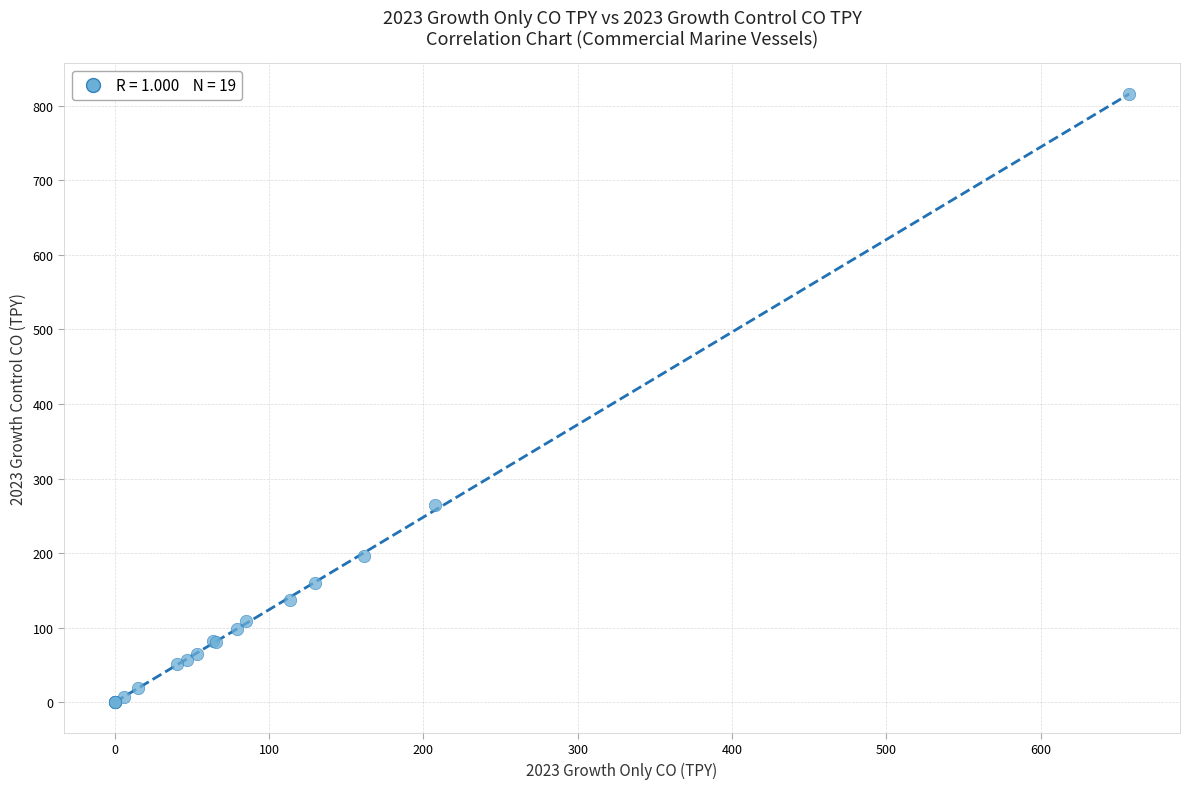

What Y value in the scatter plot is closest to 407?

264.2